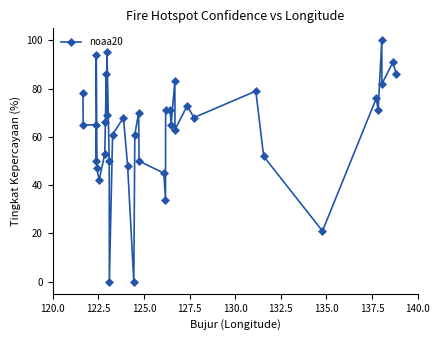

What is the average value?

63